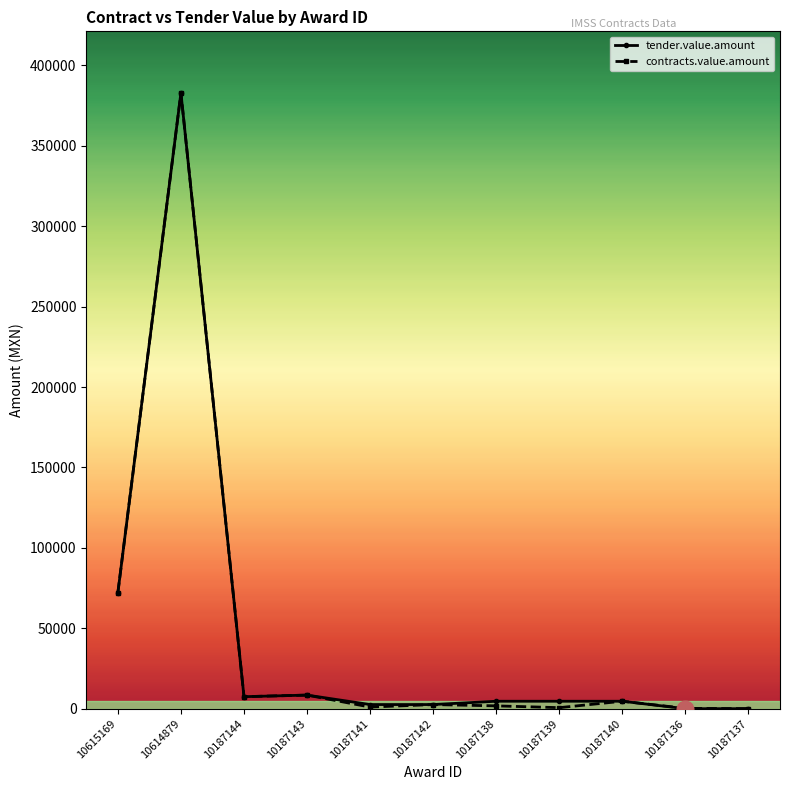

True or false: contracts.value.amount has more than 2 points higher than both neighbors.

True